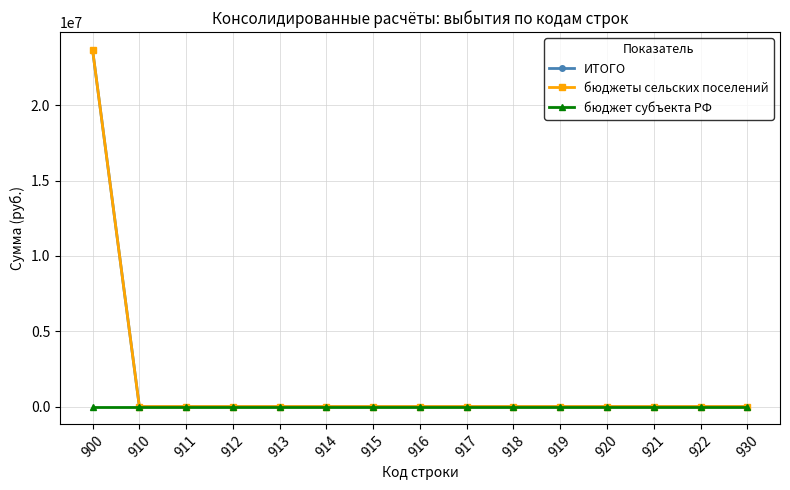

True or false: бюджеты сельских поселений has a value of 0.0 at 914.

True